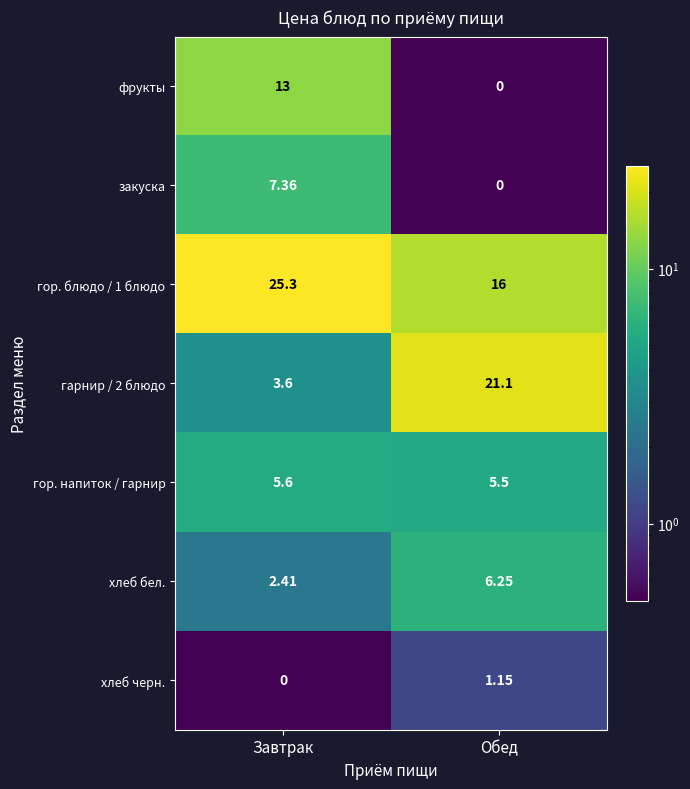

At which category is the sum across all series the highest?

Завтрак